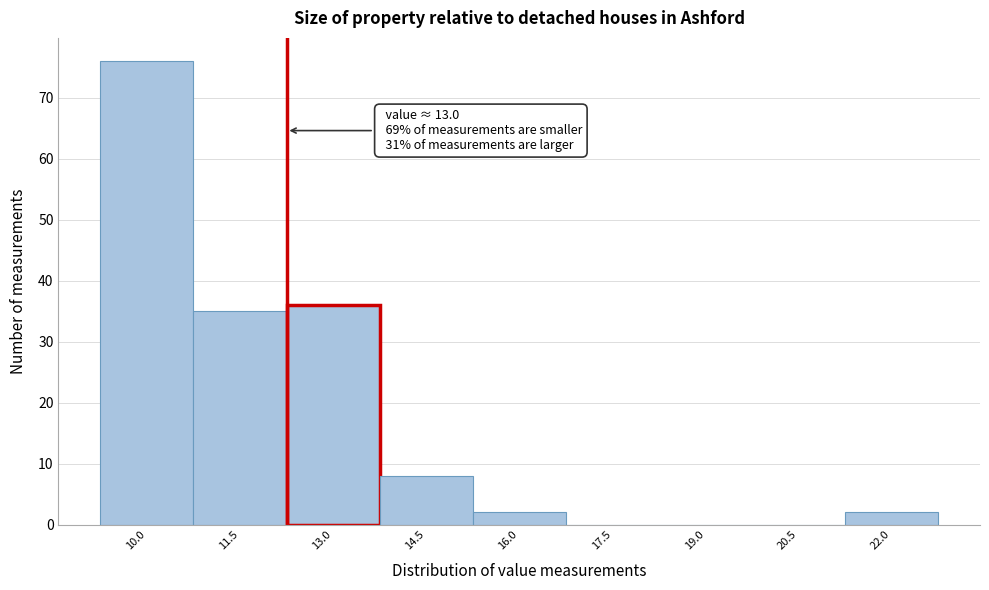

Reading left to right, extract all data points from this chart.

10.0=76	11.5=35	13.0=36	14.5=8	16.0=2	17.5=0	19.0=0	20.5=0	22.0=2